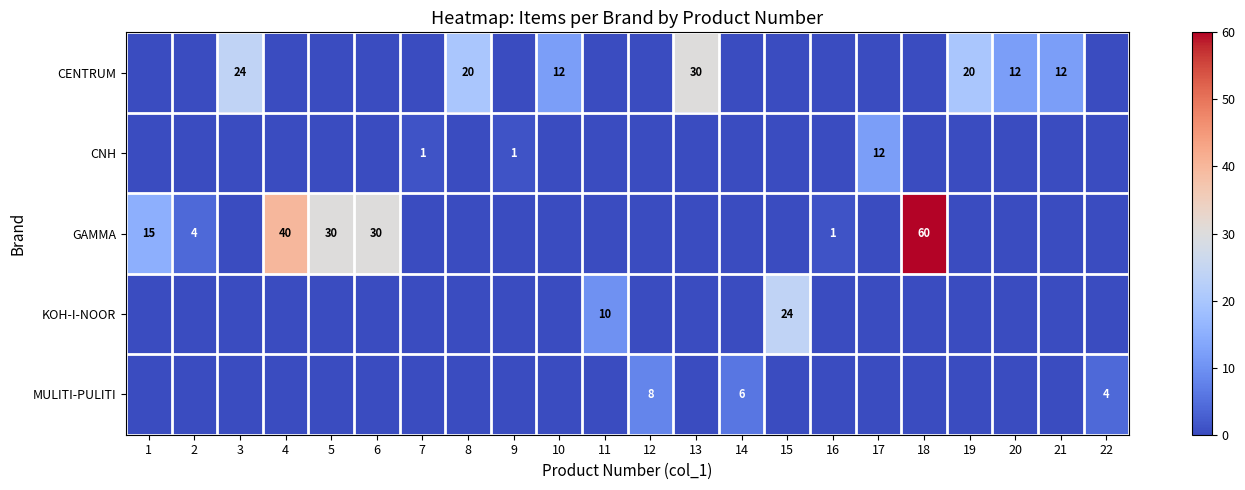

Which label corresponds to the smallest value in the chart?

1